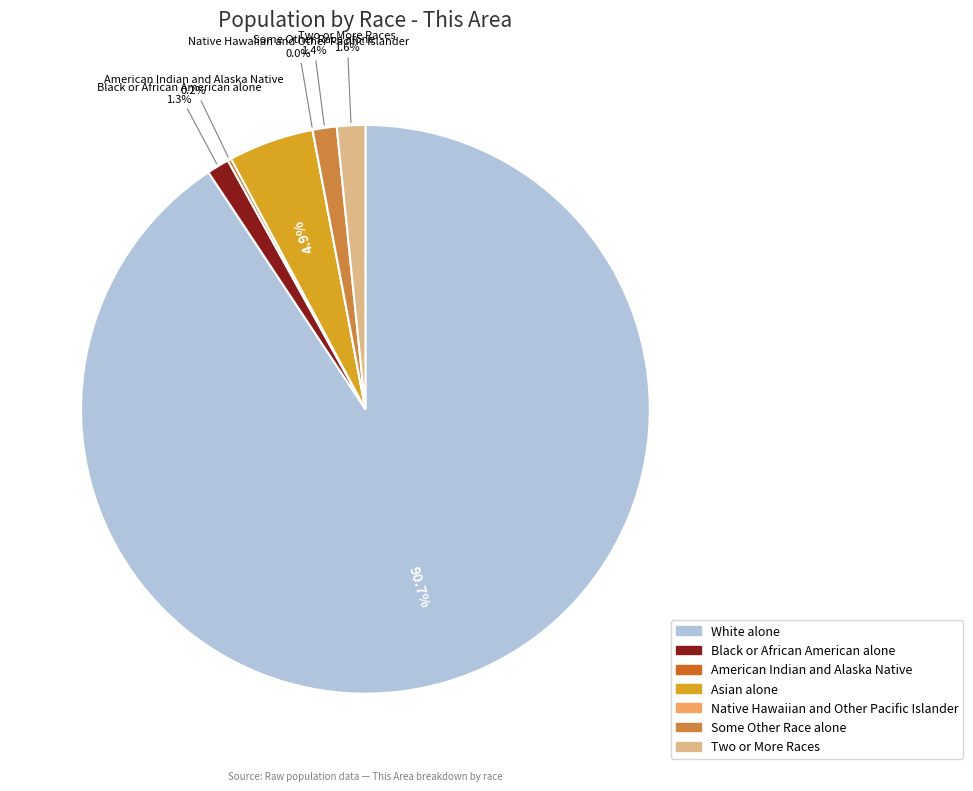

Is it true that Black or African American alone is 9% of the pie?

False